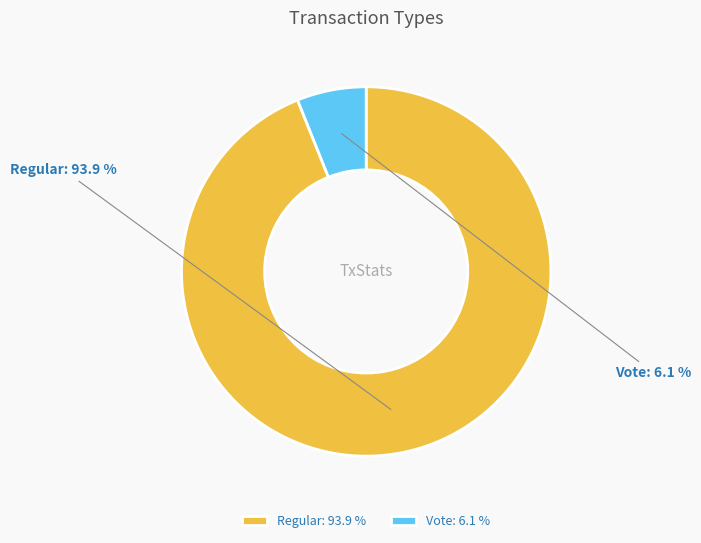

Is it true that Regular is 94% of the pie?

True